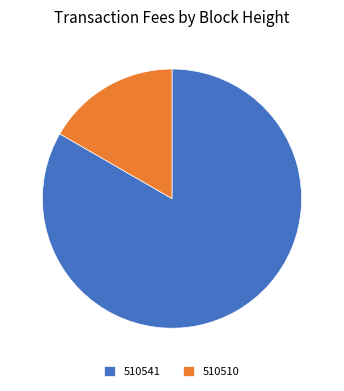

Rank the categories by value from lowest to highest.

510510, 510541